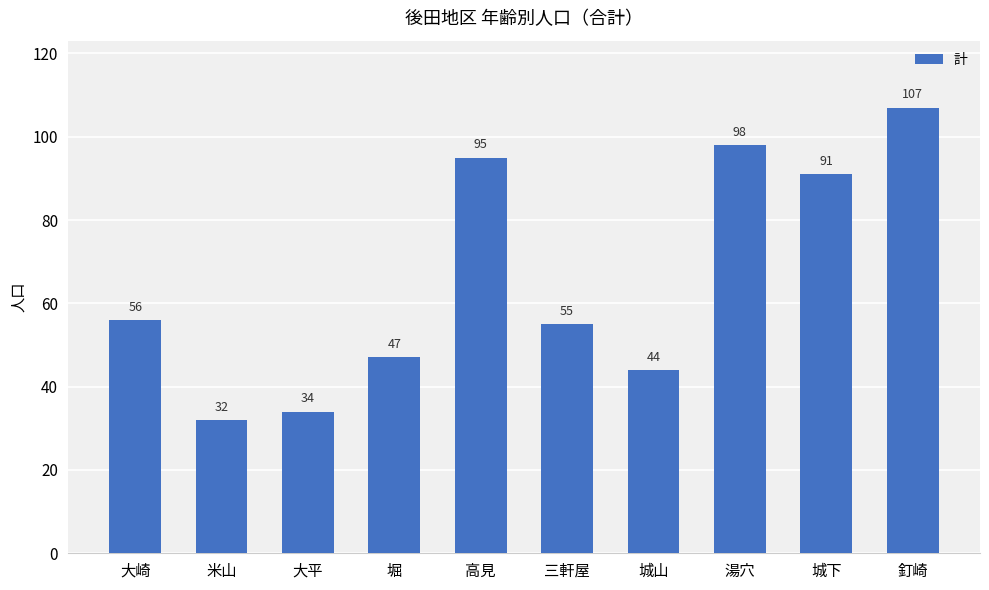

The value at 大平 is 34. True or false?

True